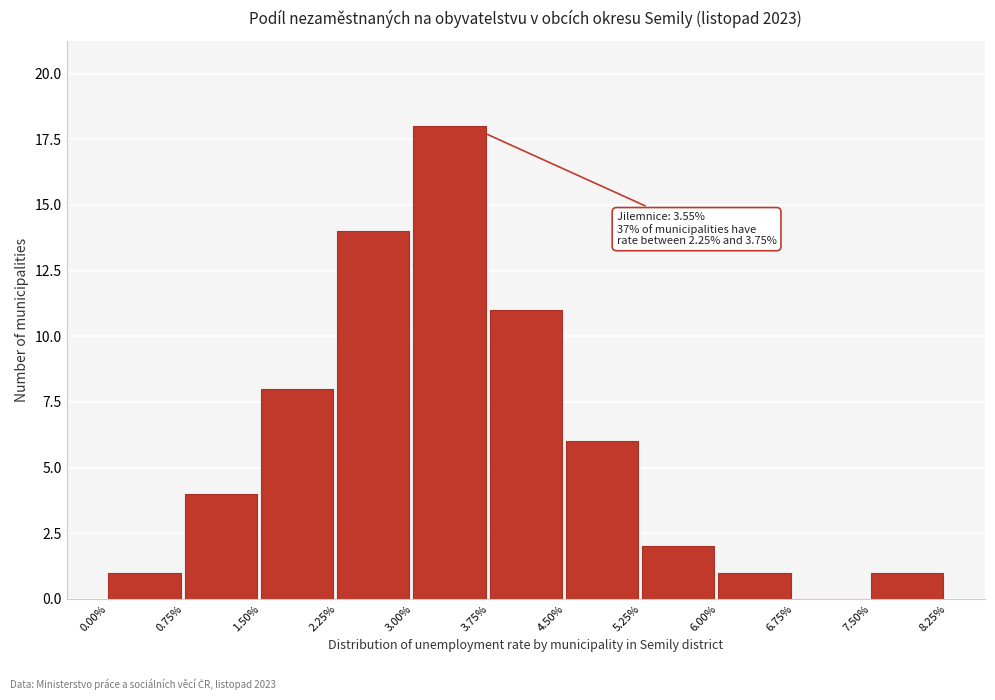

Over which range of the x-axis is the bar tallest?

3.00% to 3.75%